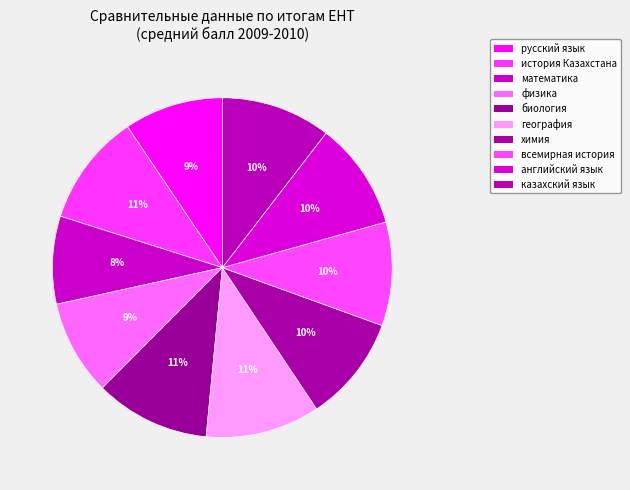

What portion of the pie excludes русский язык?

90.6%